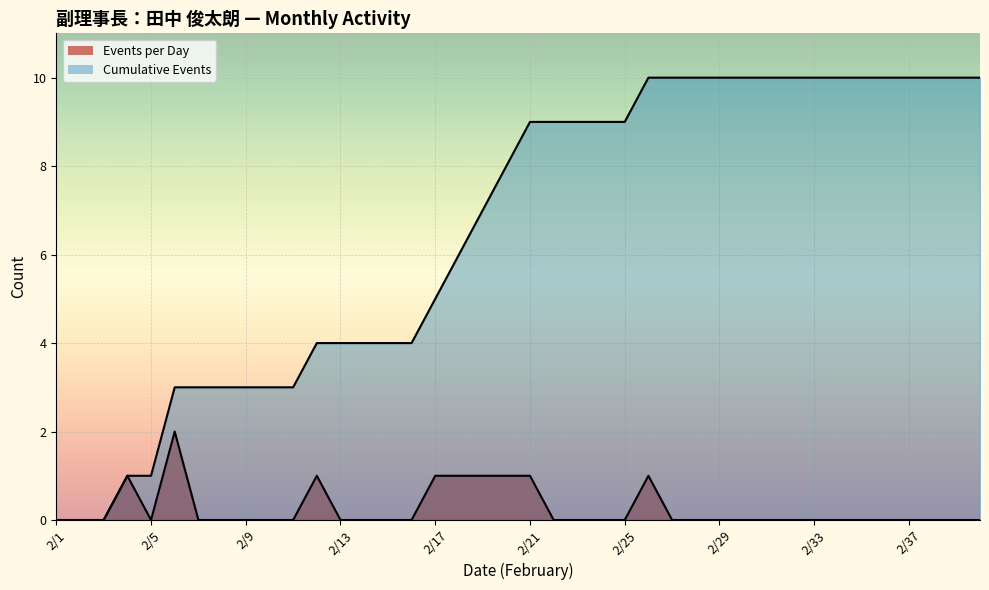

True or false: Cumulative Events has more than 2 points higher than both neighbors.

False